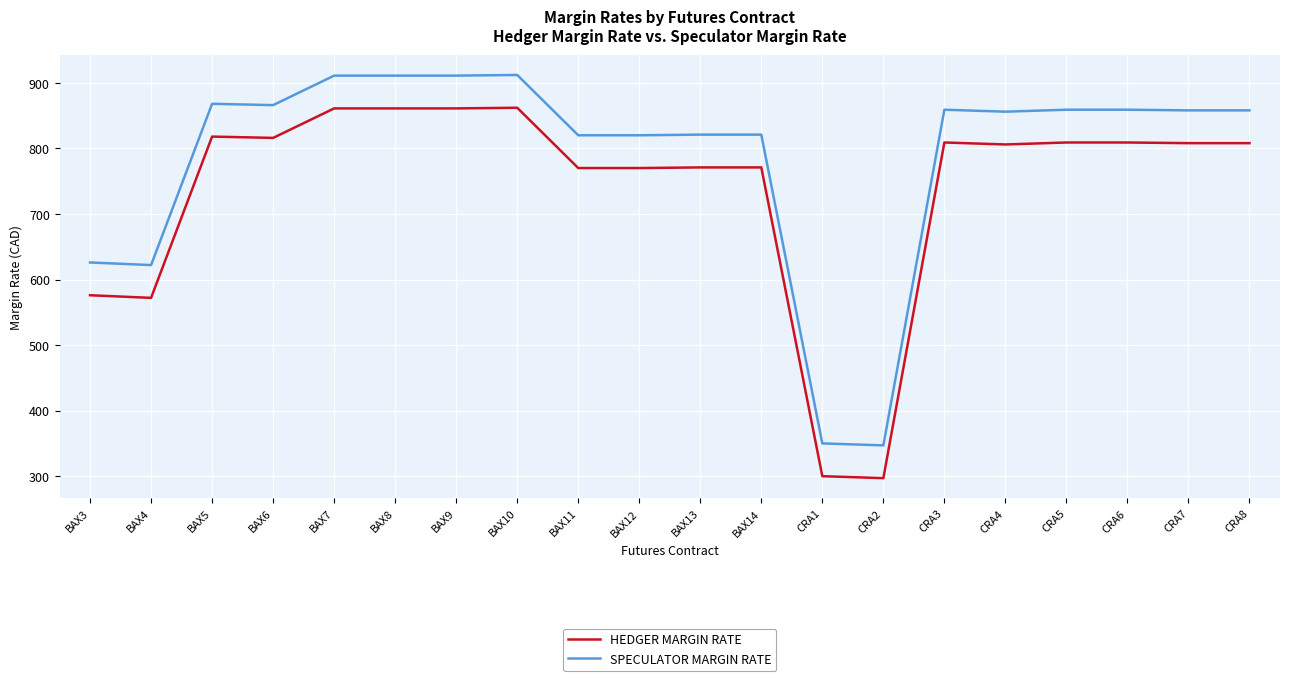

What is the spread (max minus min) of values at BAX6?

50